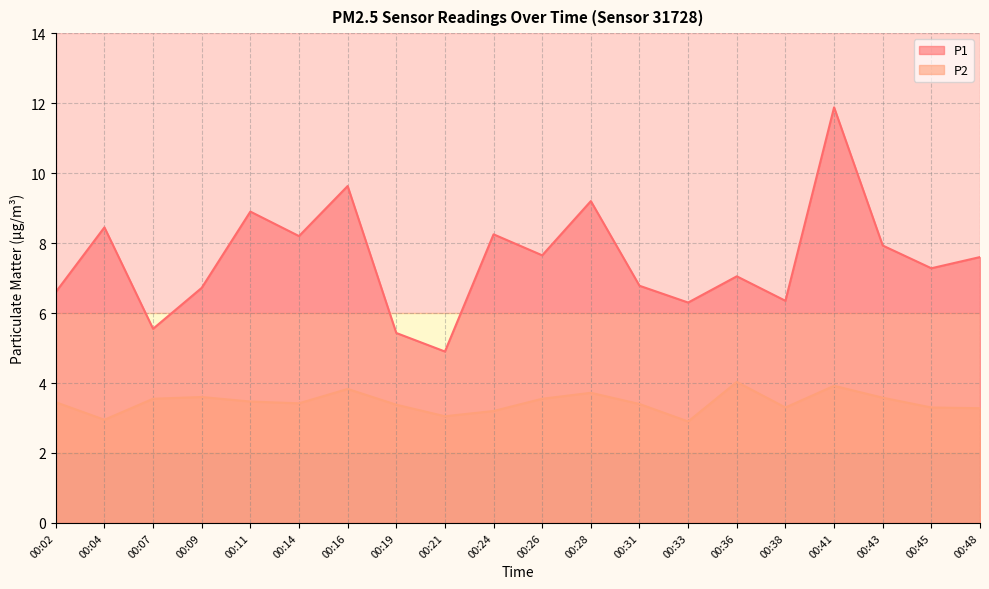

What is the value of the P2 point at the 3rd from the left?

3.5